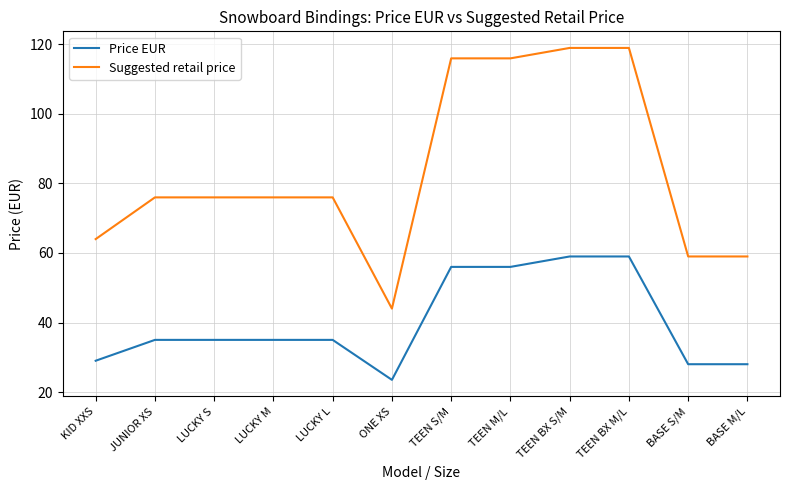

True or false: Price EUR and Suggested retail price cross at least once.

False